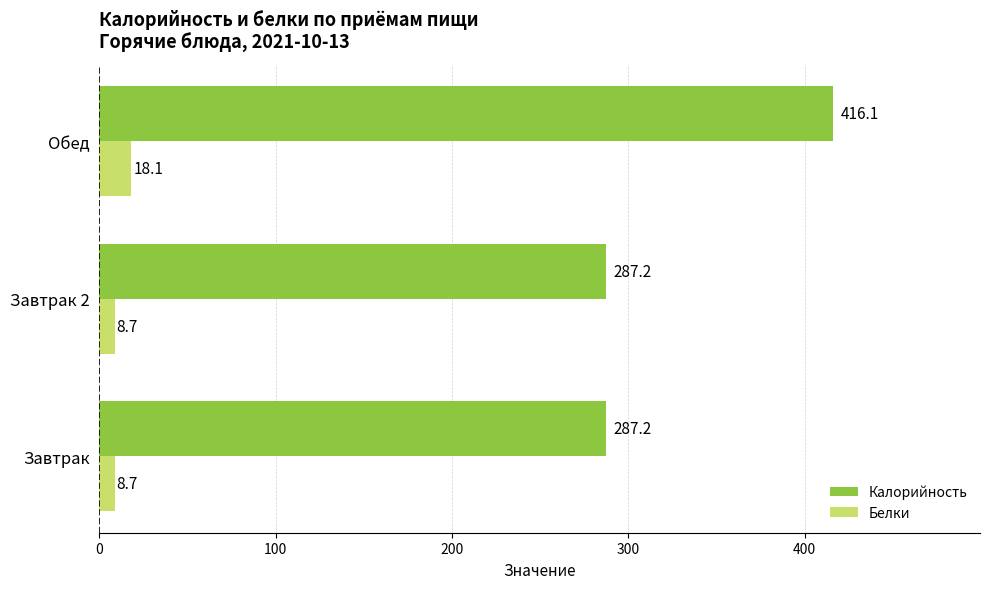

What is the approximate value of Белки at Завтрак 2?

8.7